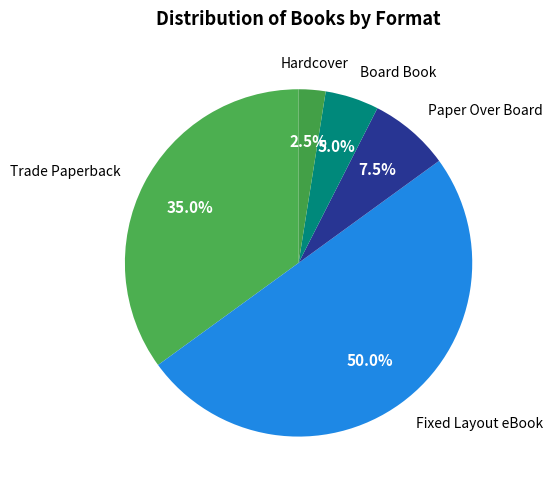

Is it true that Fixed Layout eBook is 63% of the pie?

False